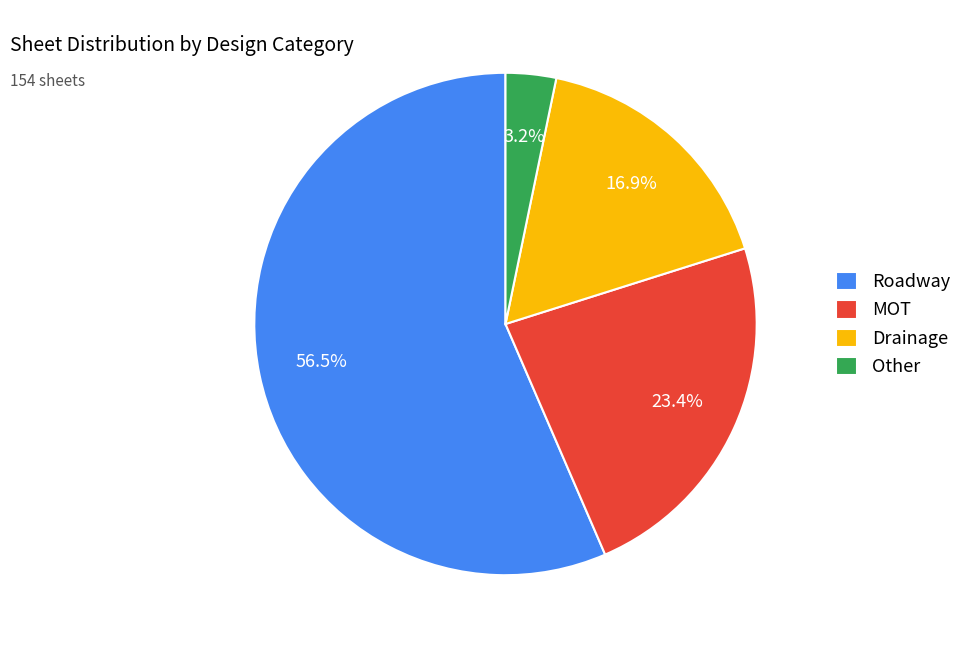

Is there a majority slice in this chart?

Yes